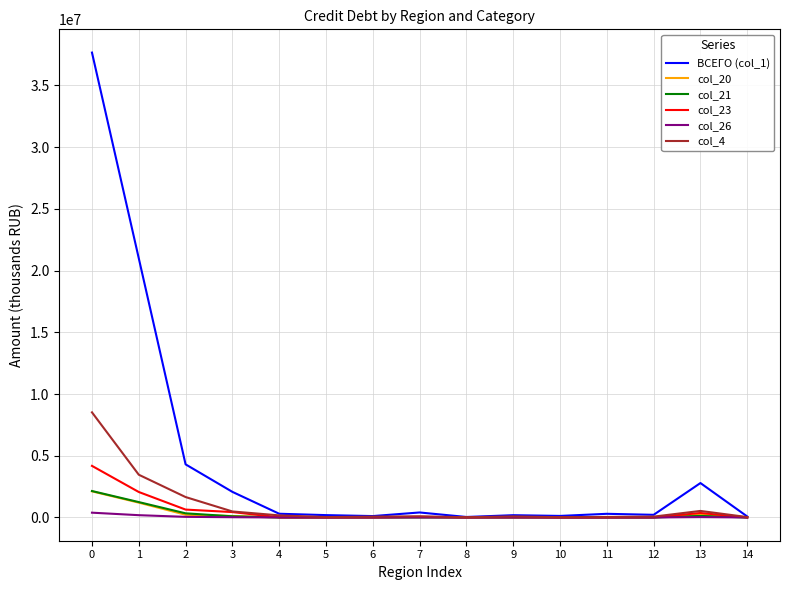

Which series has the largest range (max minus min)?

ВСЕГО (col_1)